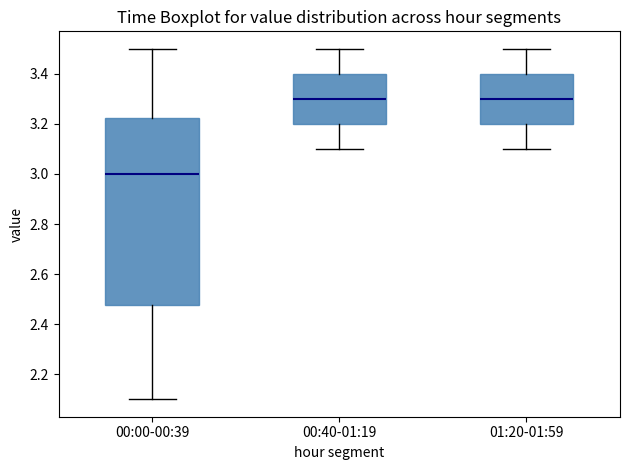

Comparing the boxes themselves (not the whiskers), which one is the tallest?

00:00-00:39